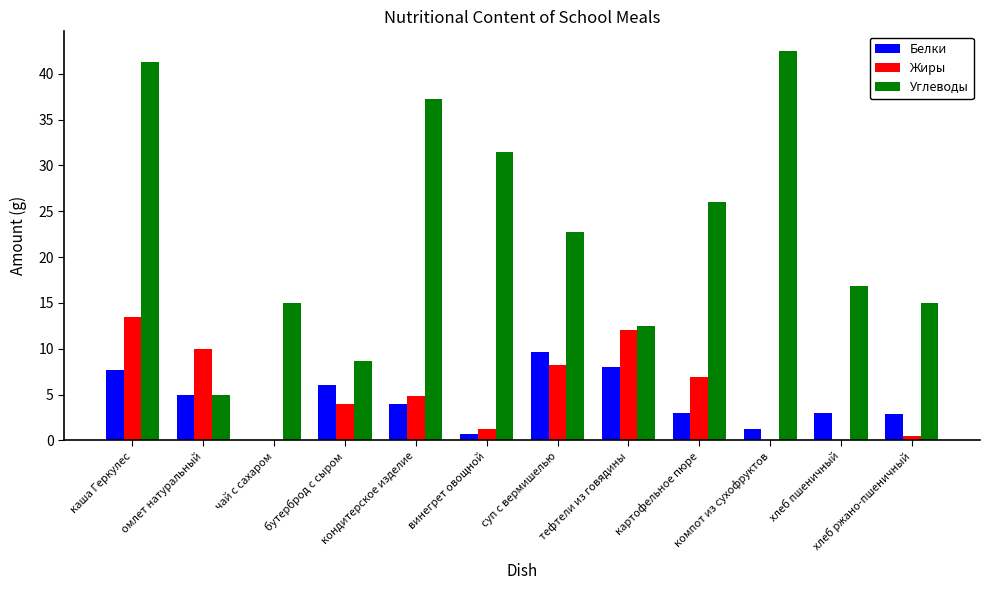

What is the sum of all Белки values?

51.2